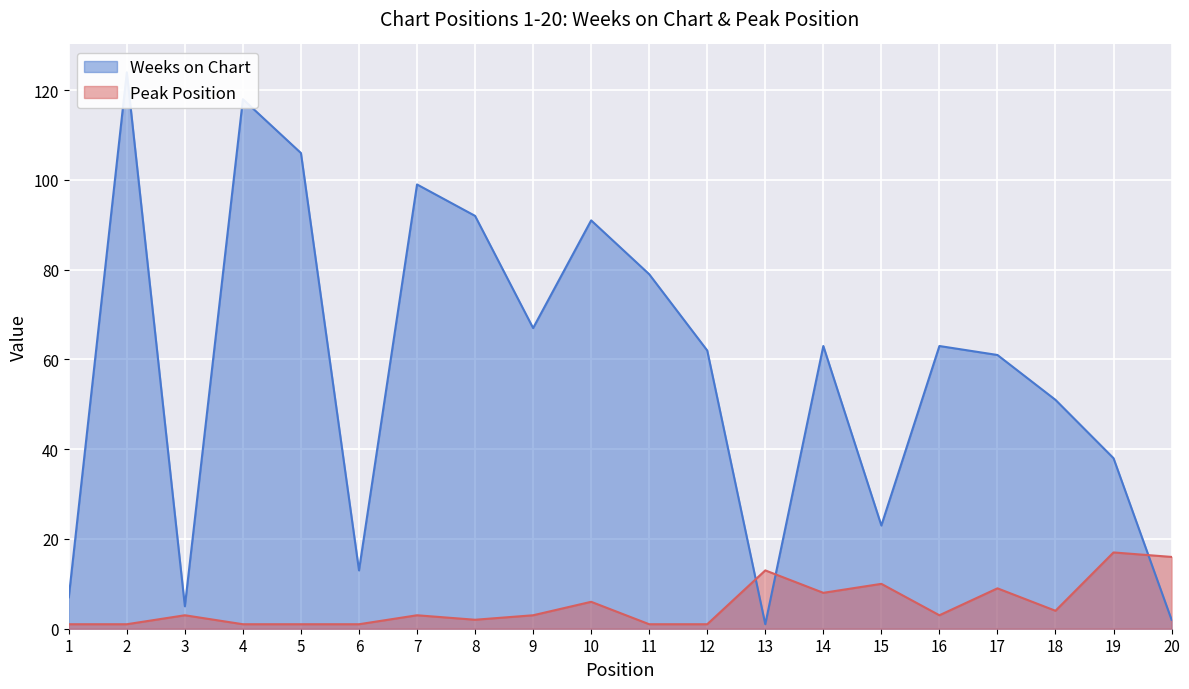

What is the highest value of the Weeks on Chart series?

124